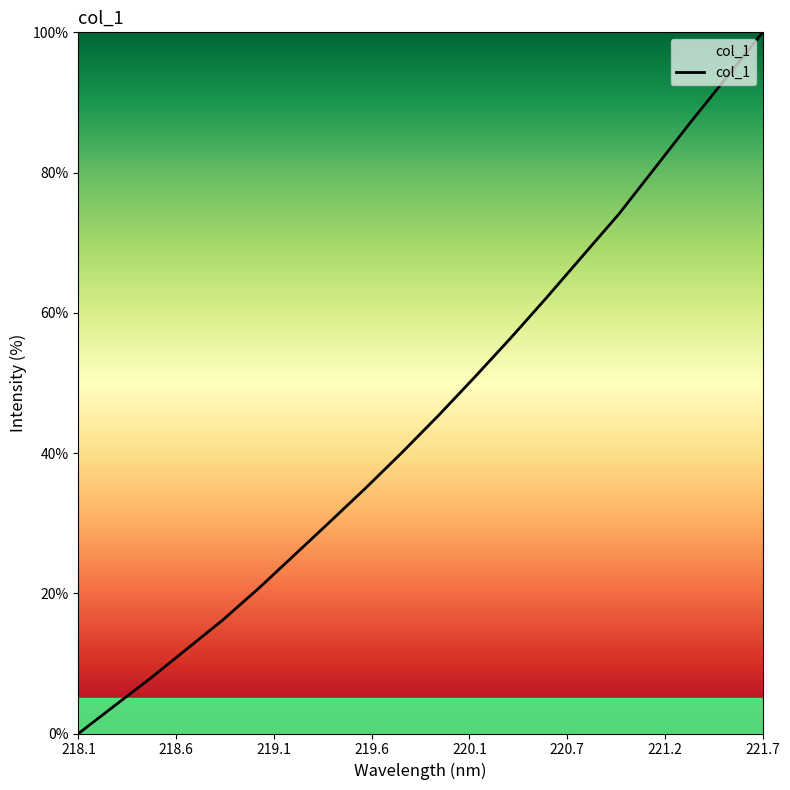

What is the difference between the maximum and minimum values?

100.0